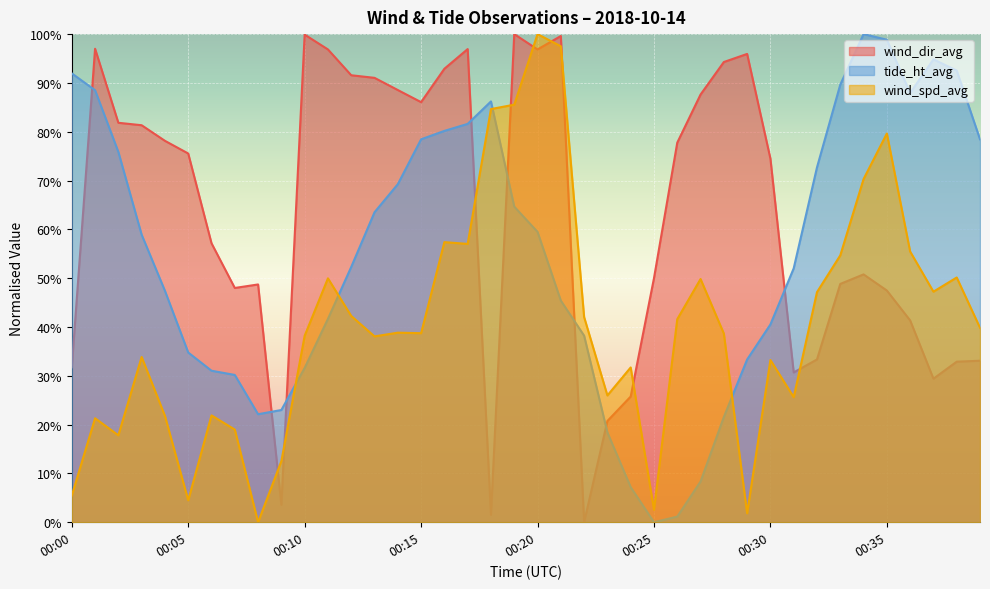

True or false: wind_dir_avg has a value of 33.3 at 00:32.

True